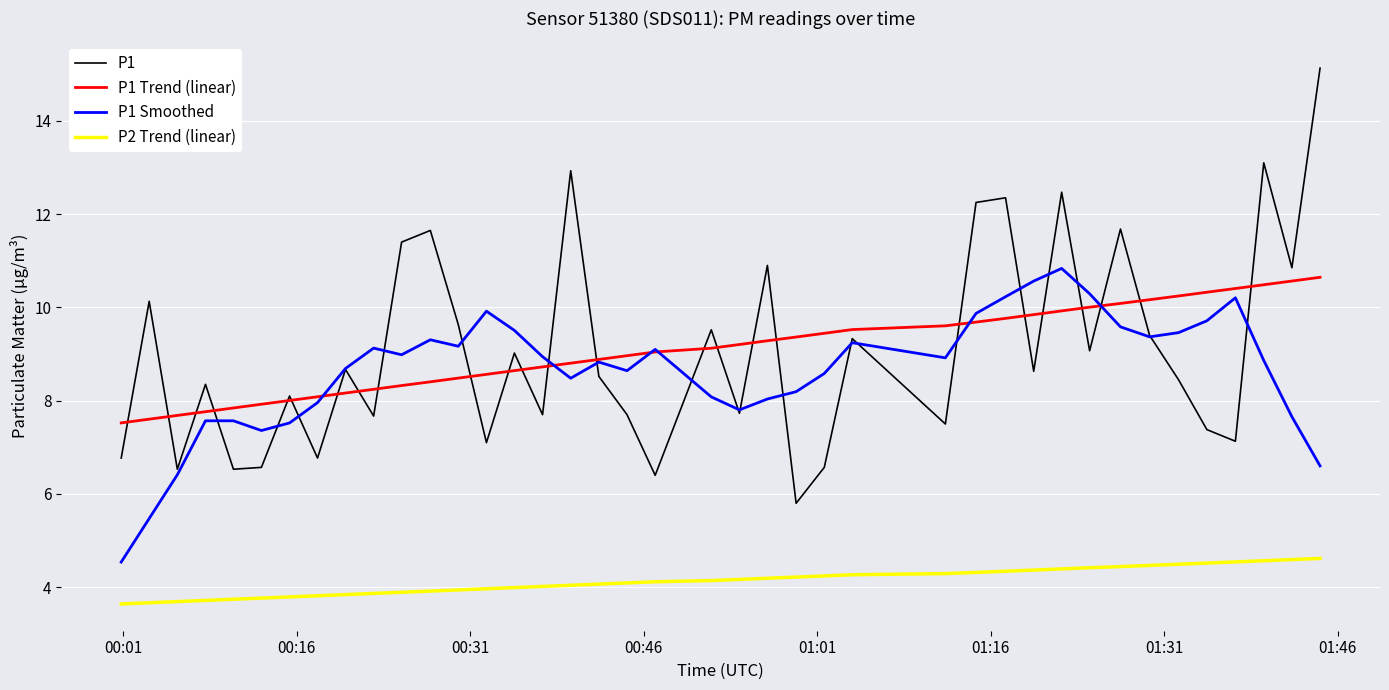

How many values in the P1 series are below 8?

16